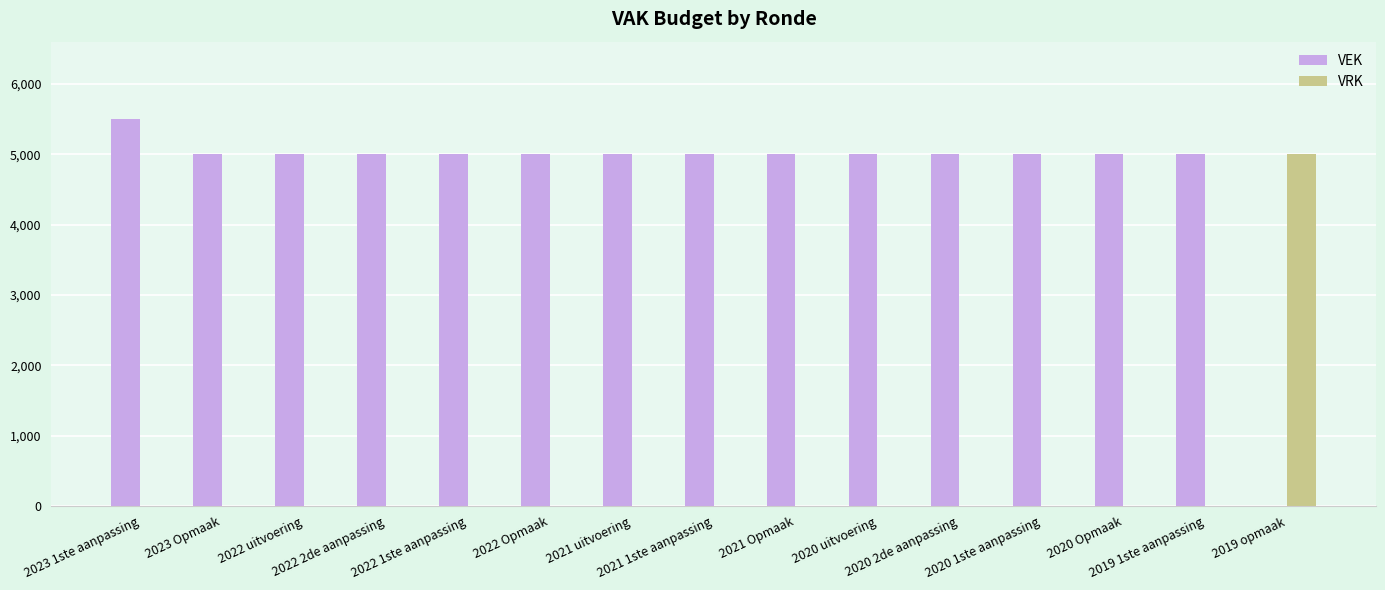

Is it true that VRK equals 7703 at 2019 opmaak?

False